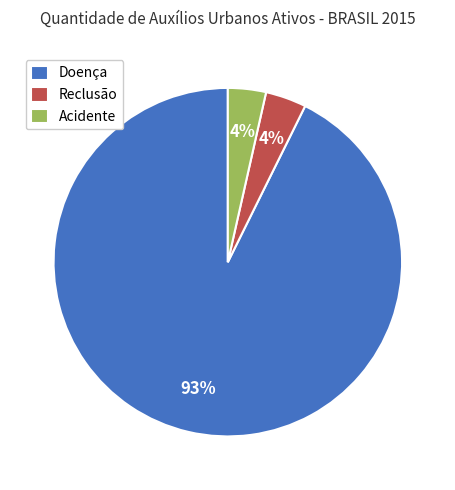

Which has a higher value, Doença or Acidente?

Doença